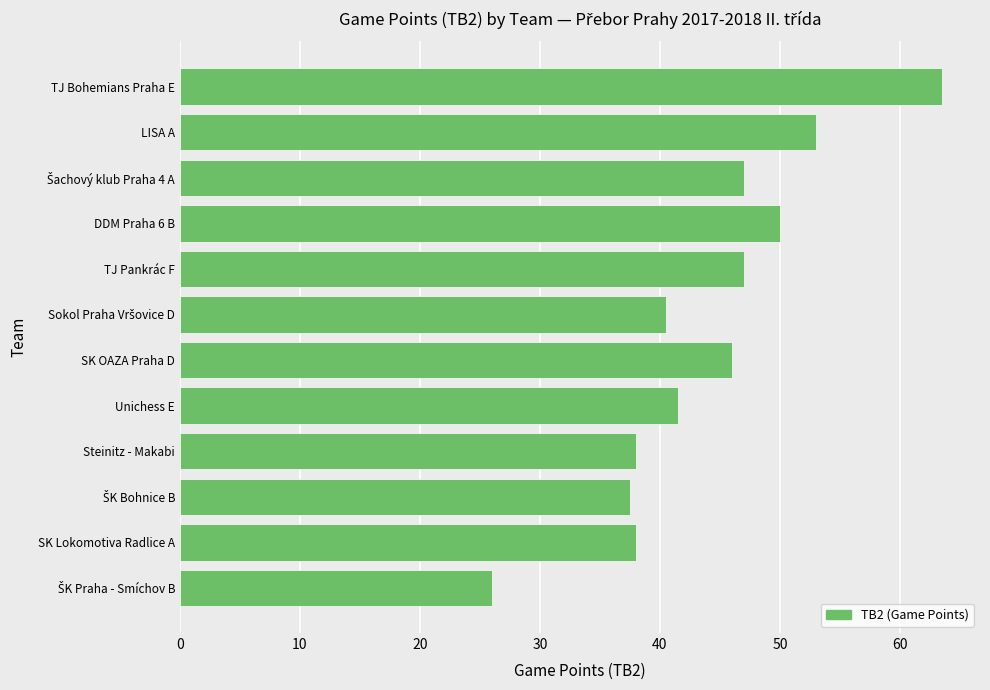

What is the ratio of the value at SK OAZA Praha D to the value at TJ Bohemians Praha E?

0.7